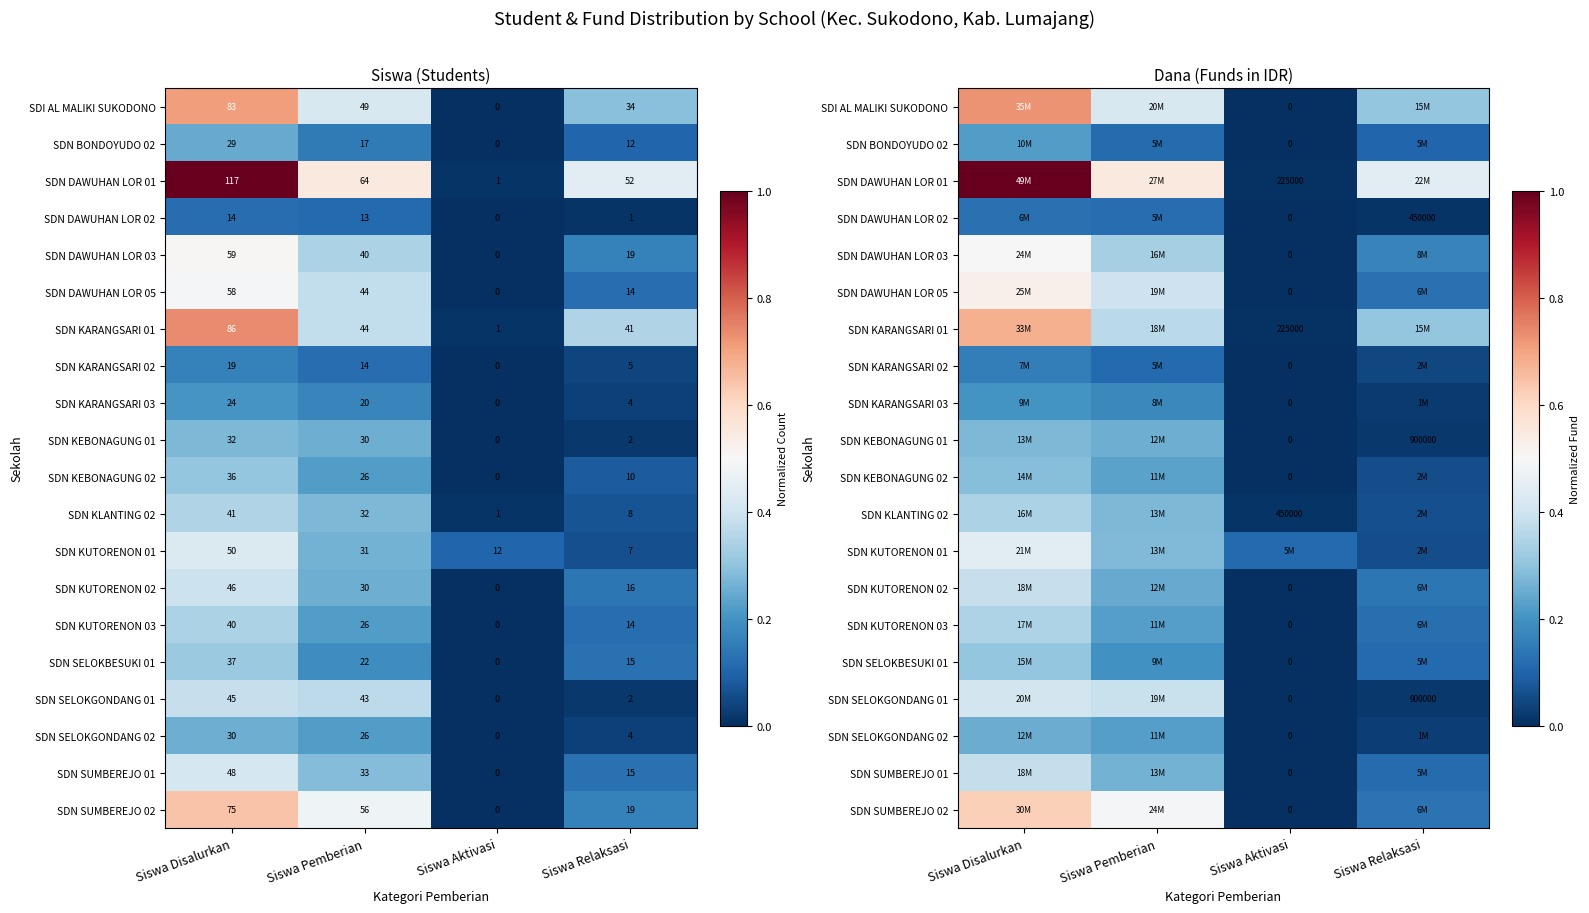

How many data points in SDN DAWUHAN LOR 03 are above 0?

3